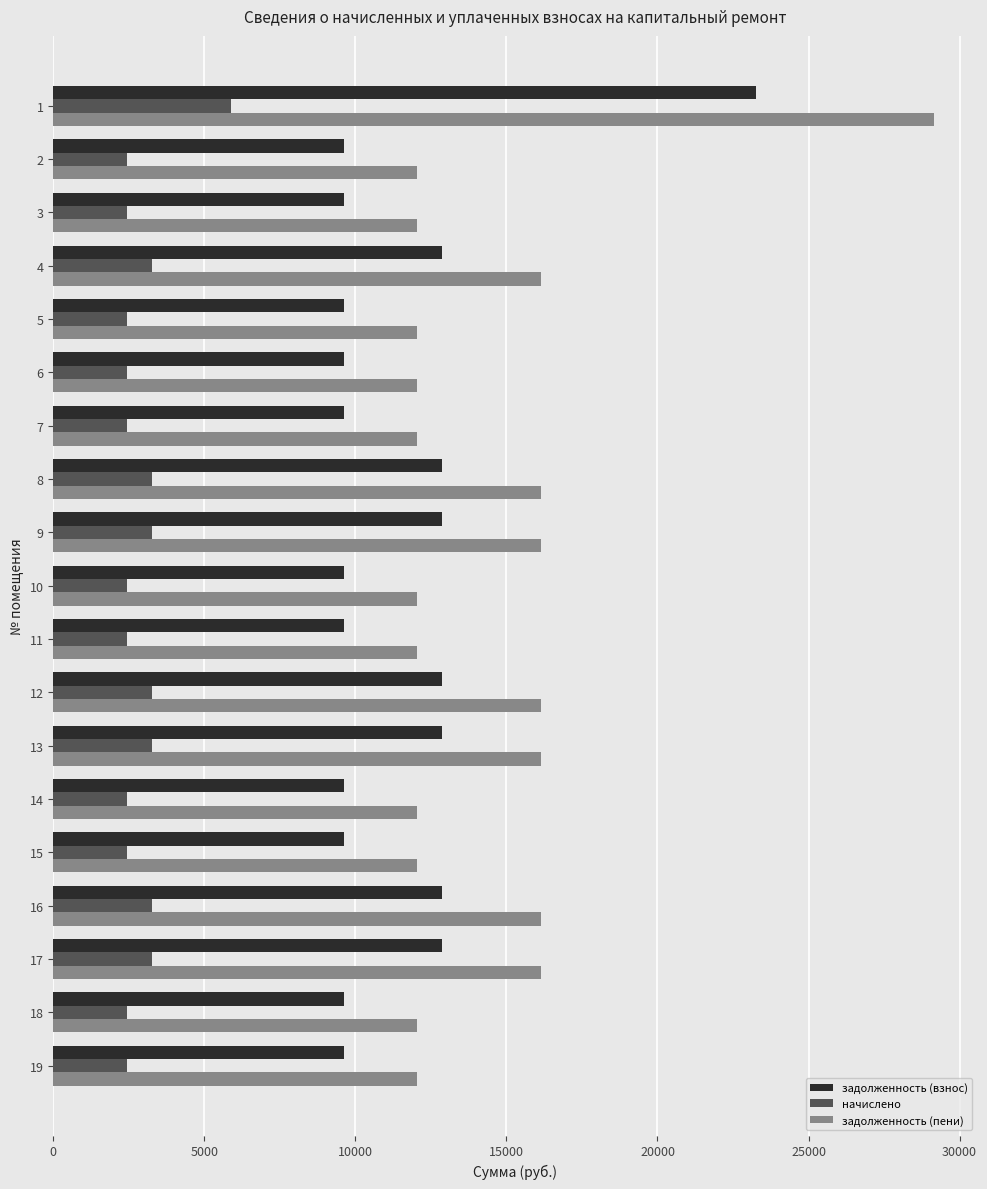

Rank the series by their maximum value, from highest to lowest.

задолженность (пени), задолженность (взнос), начислено